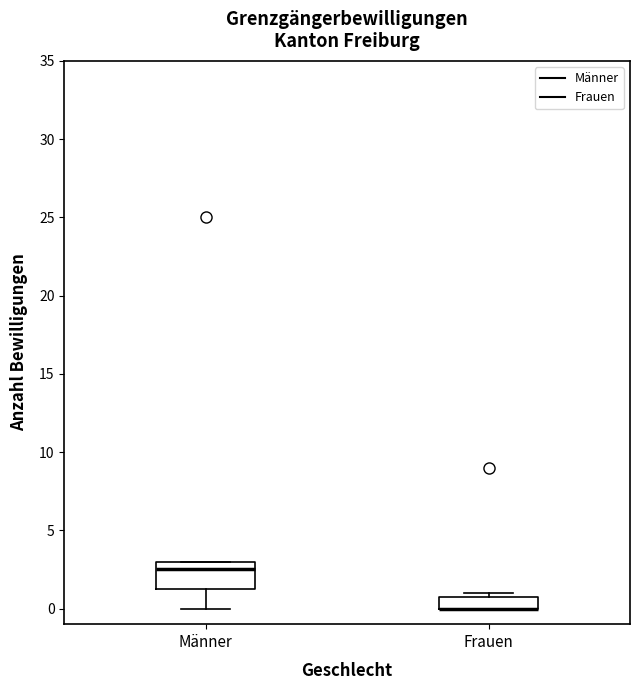

Where is the upper edge of the box for Männer on the y-axis? The values are not printed on the chart, so give them approximately, as read against the axis.

3.0